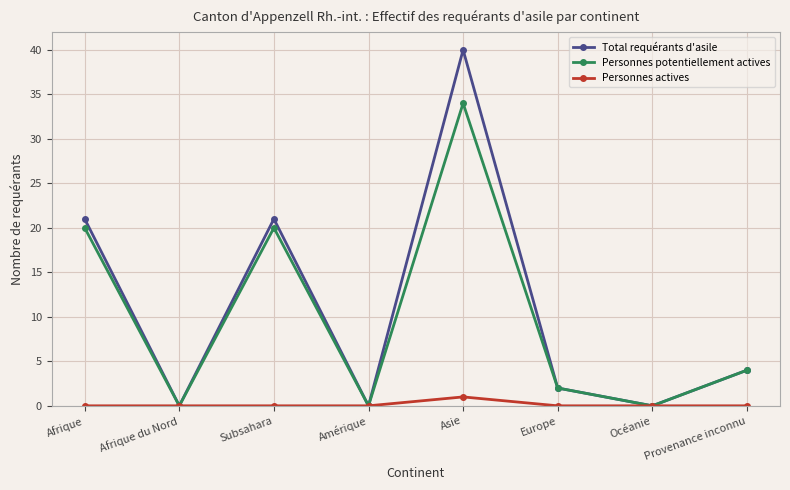

What is the total value across all series at Europe?

4